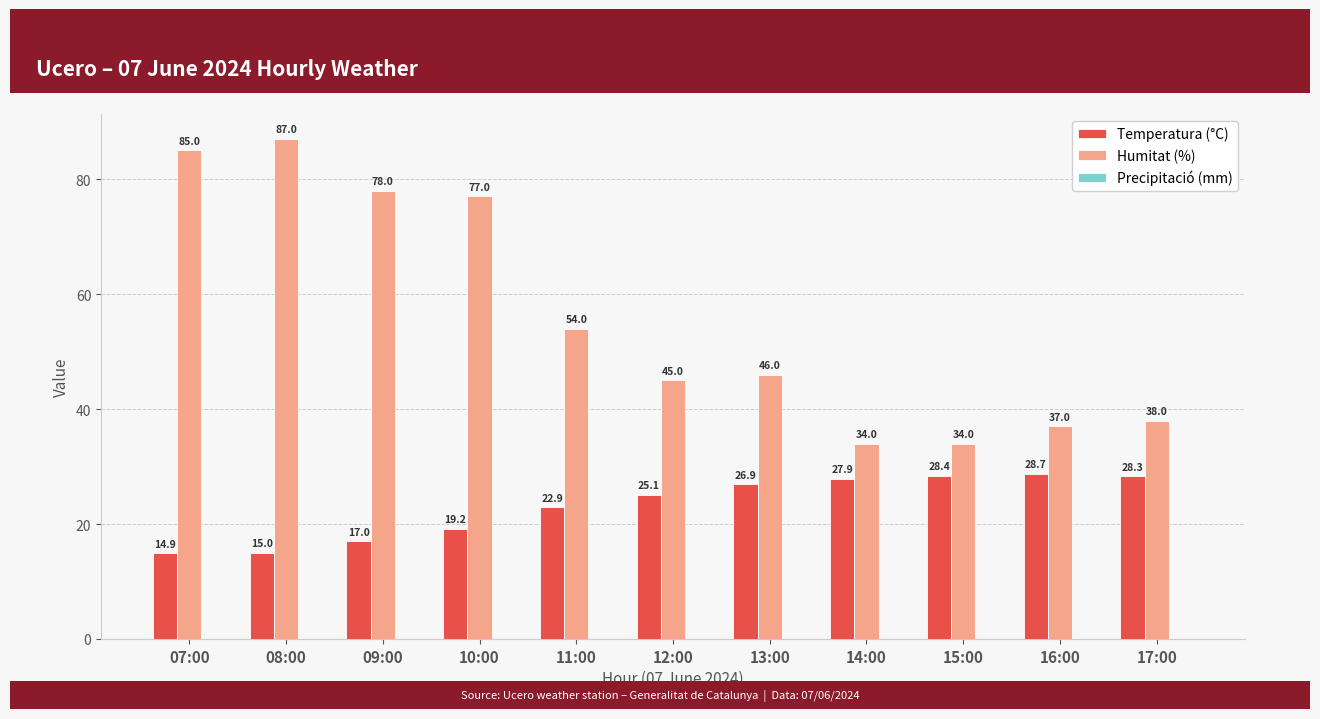

Which category has the highest value in the Humitat (%) series?

08:00